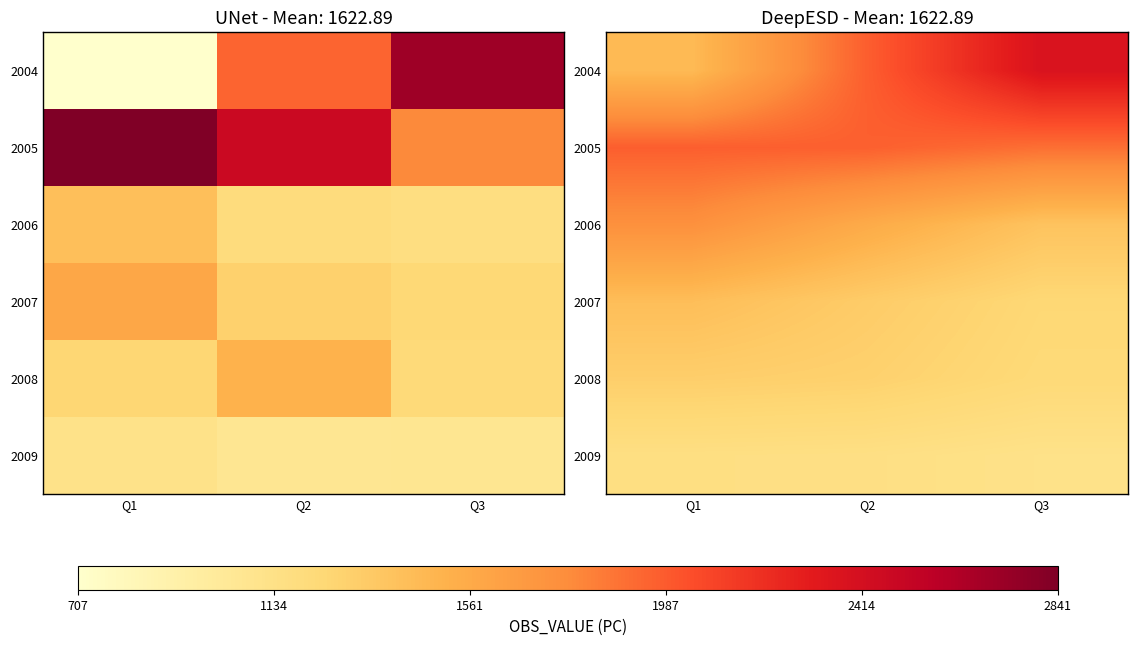

Which has a higher value, Q1 or Q2?

Q2